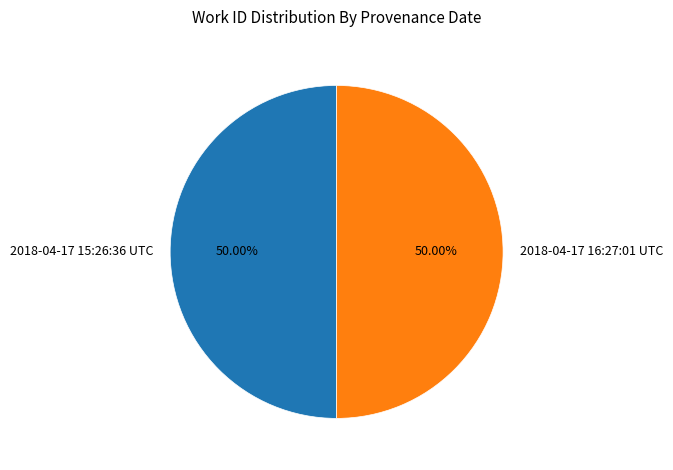

Is the sum of 2018-04-17 15:26:36 UTC and 2018-04-17 16:27:01 UTC greater than half?

Yes